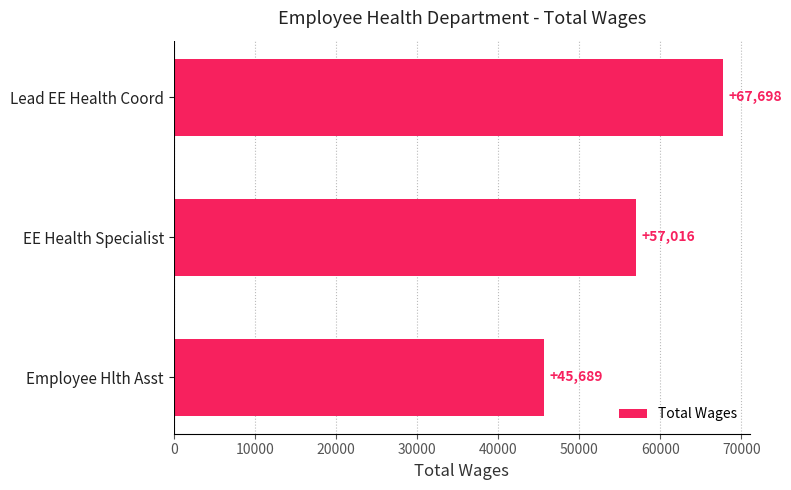

The value at Lead EE Health Coord is 67698. True or false?

True